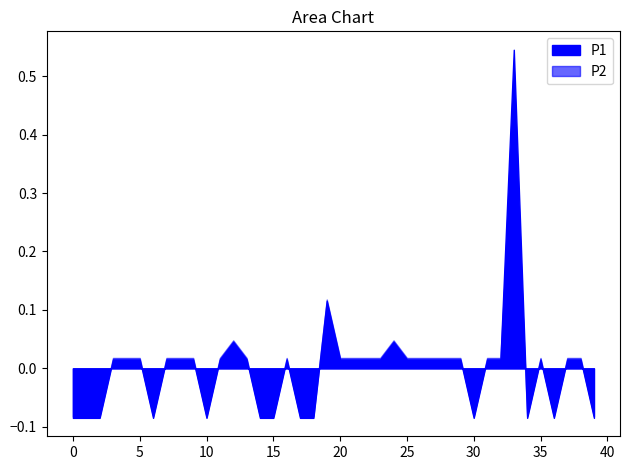

True or false: P2 has more than 1 points higher than both neighbors.

True